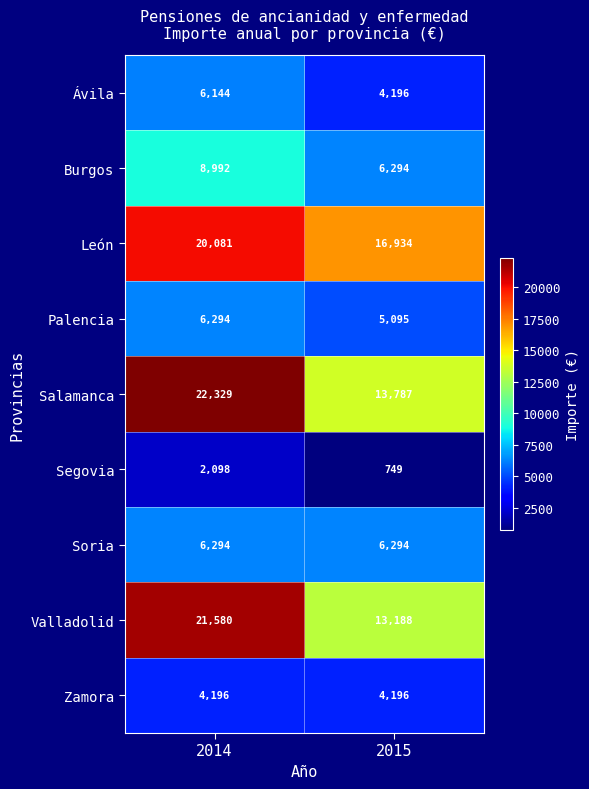

What is the highest value of the Zamora series?

4196